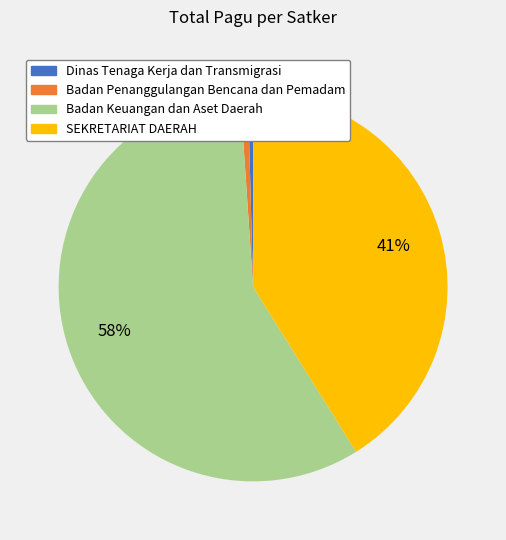

How many slices are in this pie chart?

4